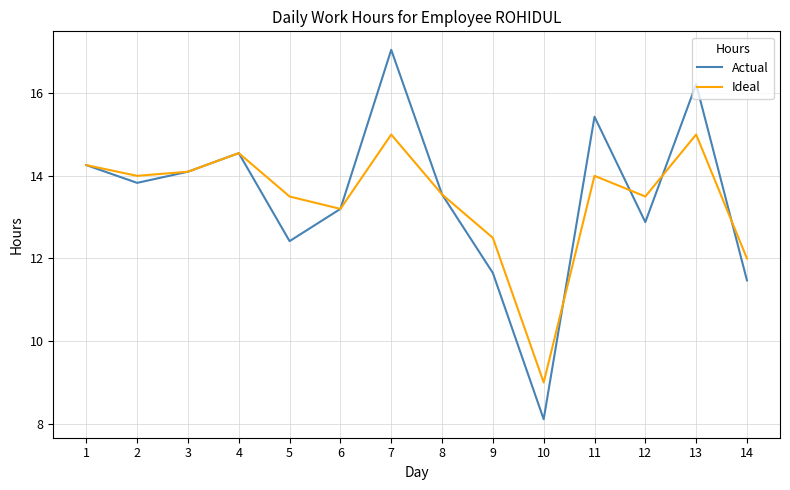

What are all the series names shown in the legend?

Actual, Ideal